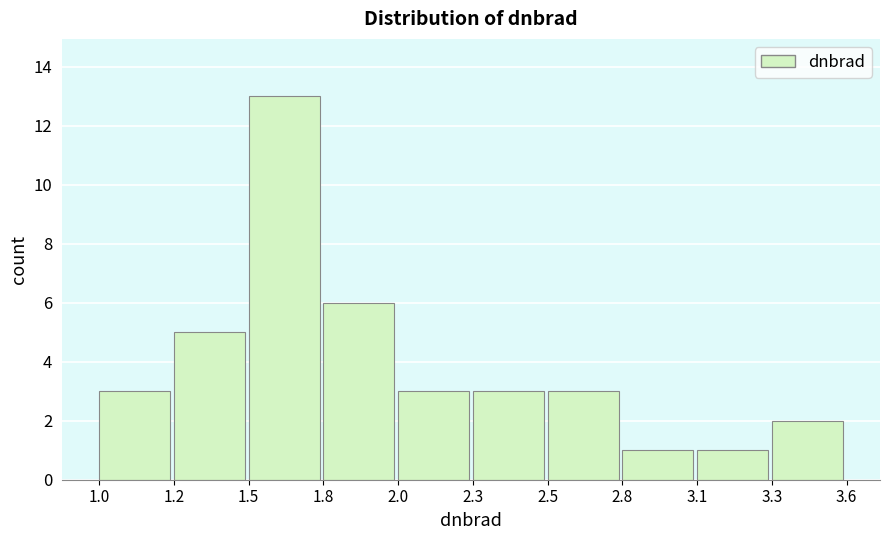

Reading left to right, extract all data points from this chart.

1.0=3	1.2=5	1.5=13	1.8=6	2.0=3	2.3=3	2.5=3	2.8=1	3.1=1	3.3=2